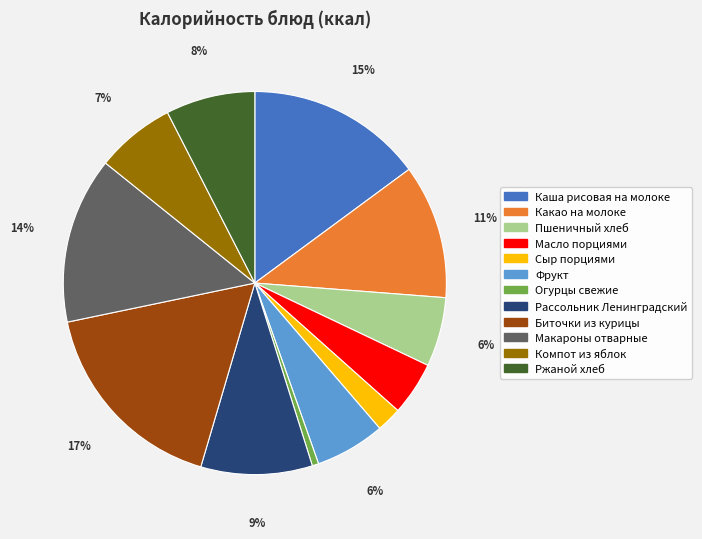

Is it true that Фрукт is 1% of the pie?

False